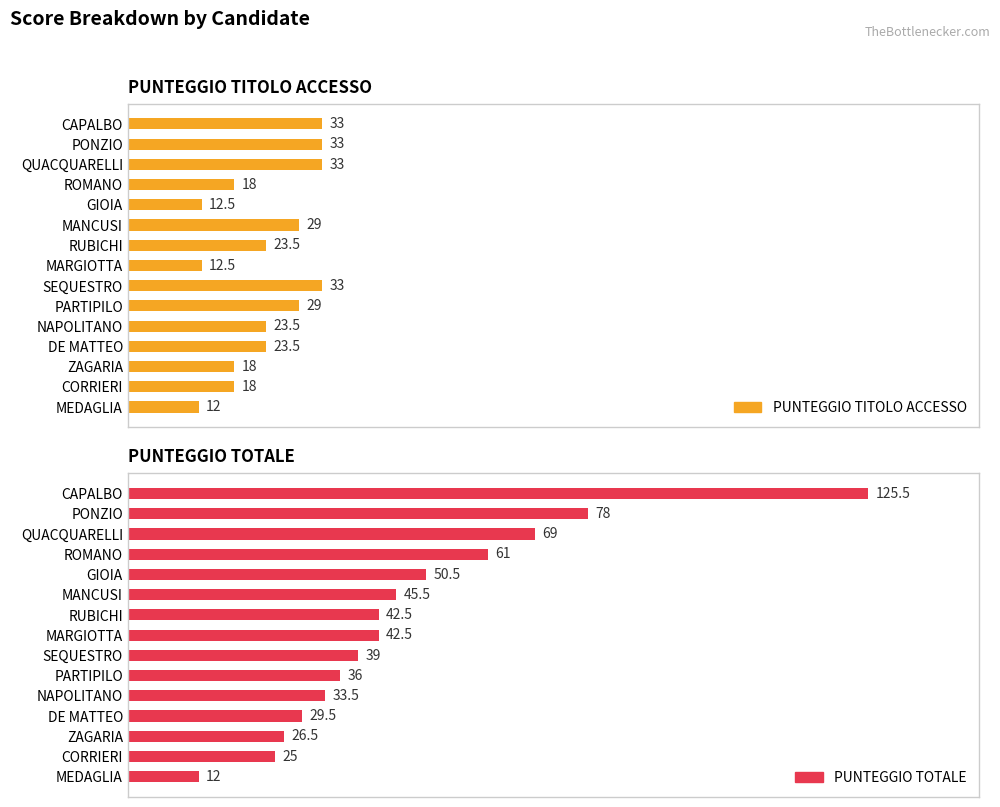

How many data points in PUNTEGGIO TITOLO ACCESSO are above 23?

9